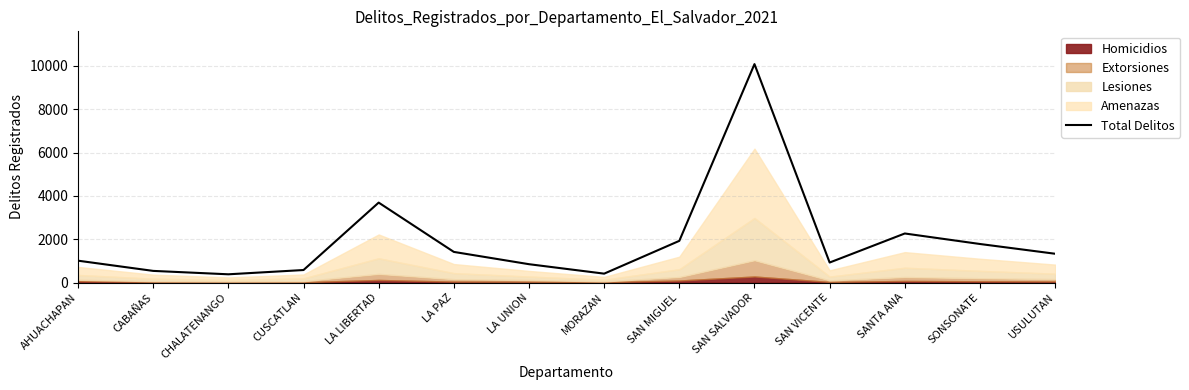

Reading right to left, transcribe all the data shown in this chart.

USULUTAN=1330	SONSONATE=1780	SANTA ANA=2265	SAN VICENTE=925	SAN SALVADOR=10080	SAN MIGUEL=1925	MORAZAN=412	LA UNION=848	LA PAZ=1415	LA LIBERTAD=3690	CUSCATLAN=579	CHALATENANGO=382	CABAÑAS=539	AHUACHAPAN=1010